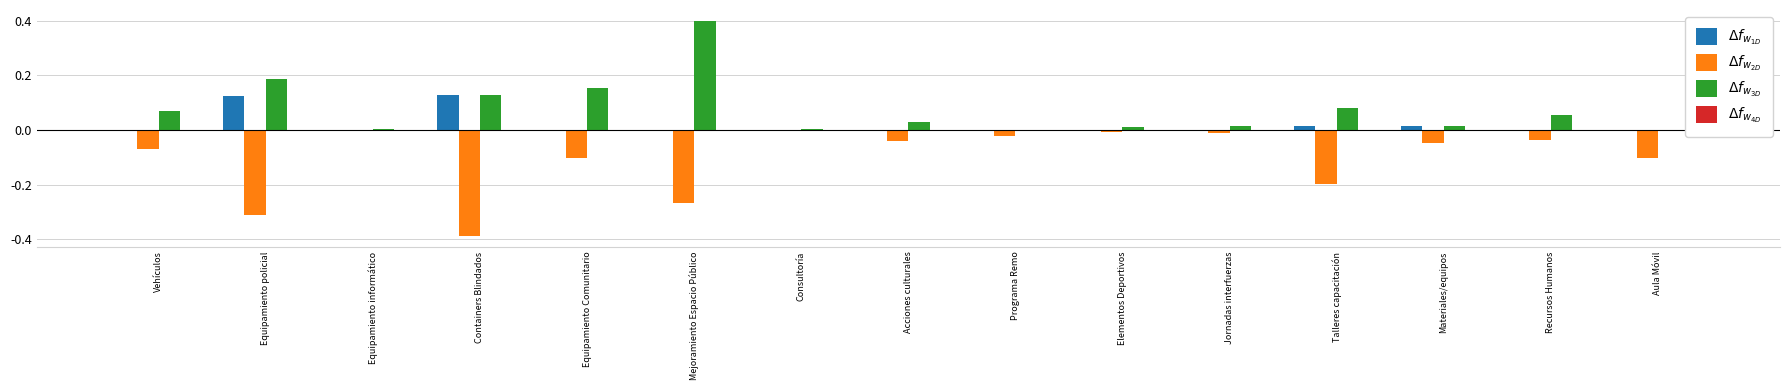

At which category is the sum across all series the highest?

Mejoramiento Espacio Público